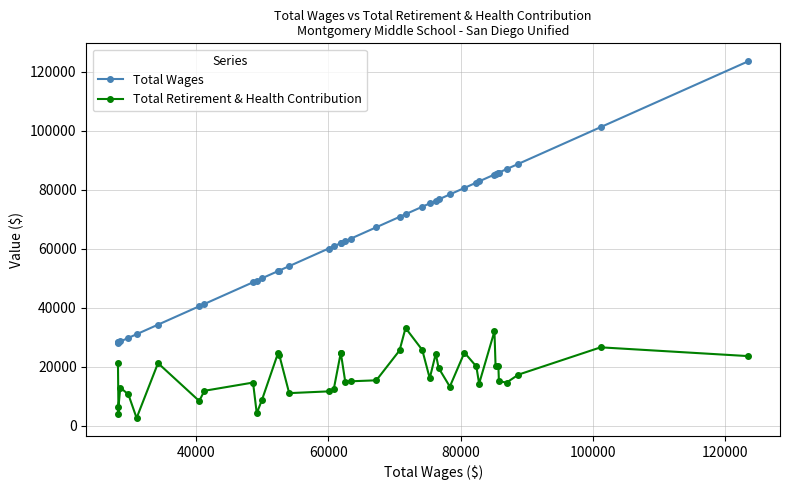

What is the lowest value of the Total Wages series?

28169